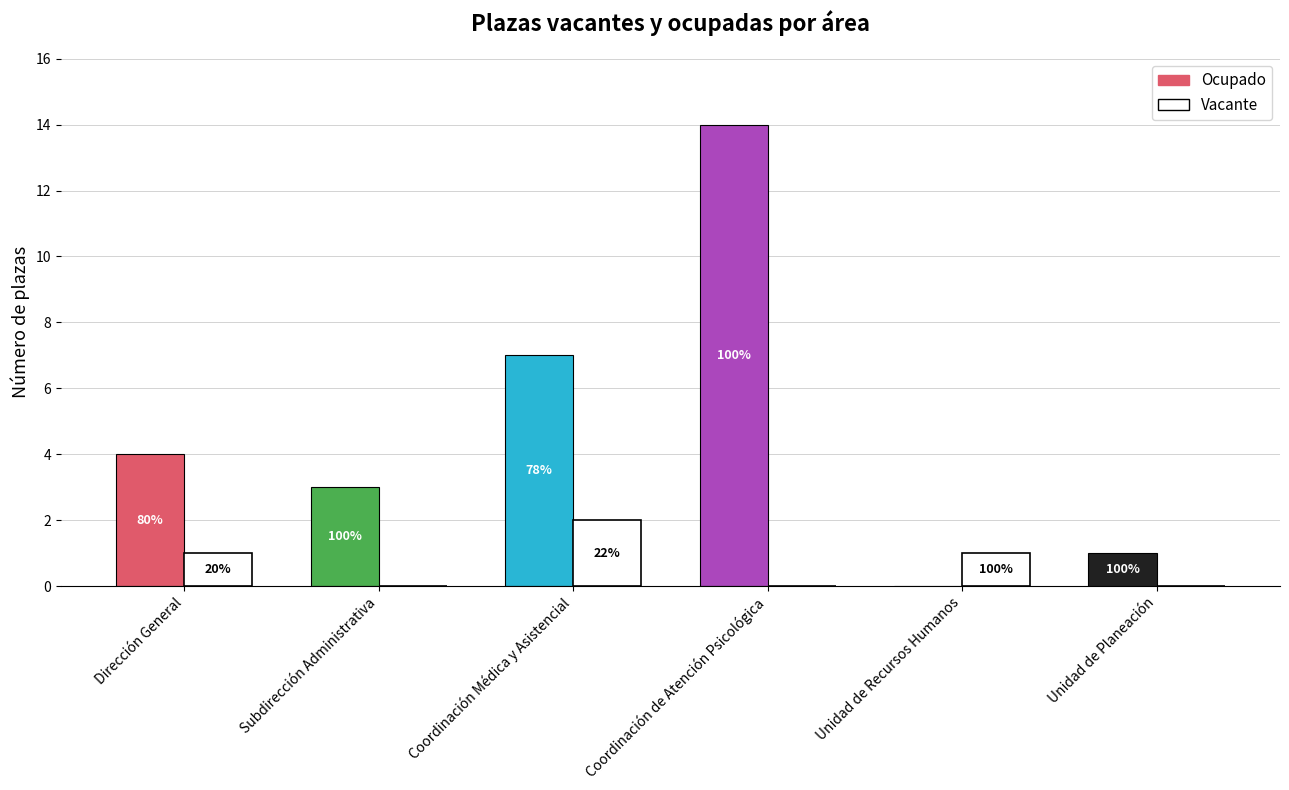

Reading left to right, what are all the values shown in this chart?

Ocupado: Dirección General=4	Subdirección Administrativa=3	Coordinación Médica y Asistencial=7	Coordinación de Atención Psicológica=14	Unidad de Recursos Humanos=0	Unidad de Planeación=1
Vacante: Dirección General=1	Subdirección Administrativa=0	Coordinación Médica y Asistencial=2	Coordinación de Atención Psicológica=0	Unidad de Recursos Humanos=1	Unidad de Planeación=0